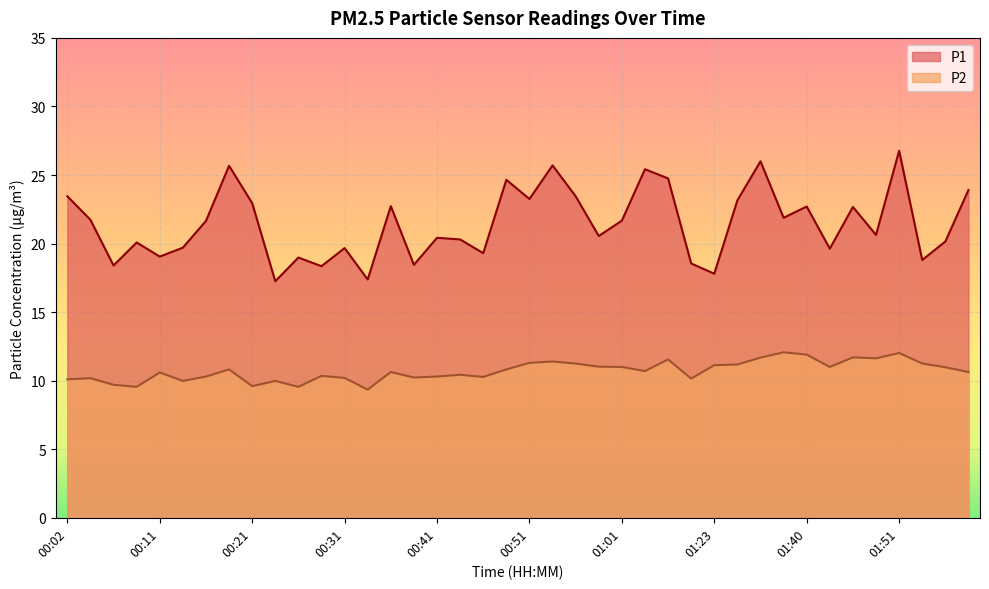

What is the sum of all P1 values?

857.6